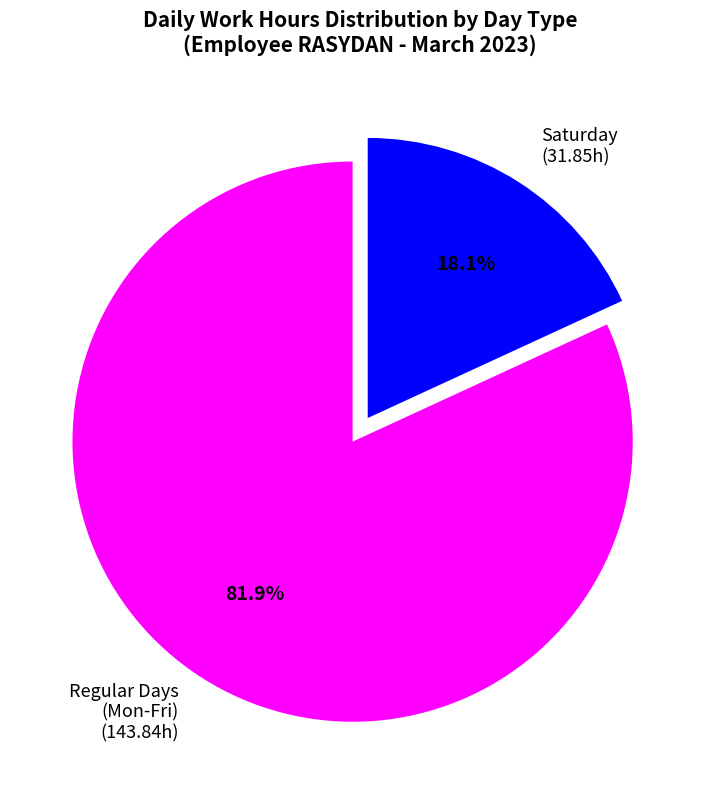

How many segments does this pie chart have?

2